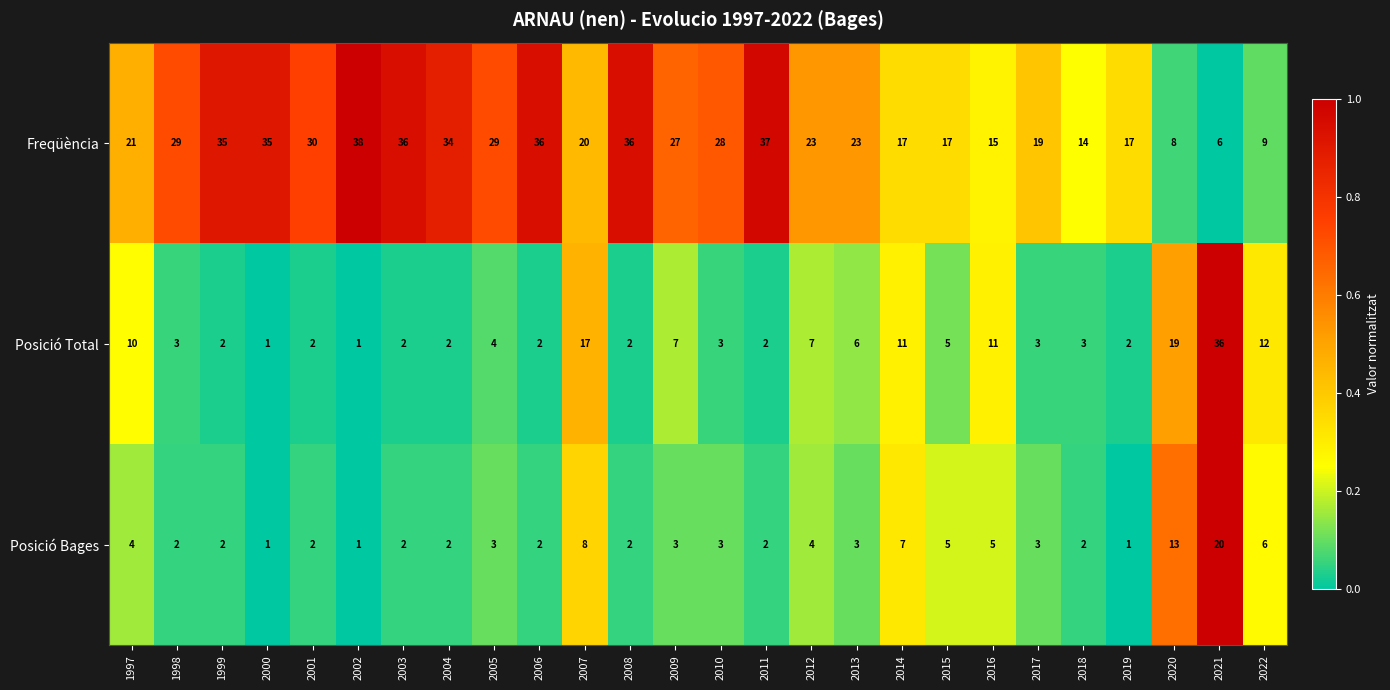

How many series are shown in this chart?

3